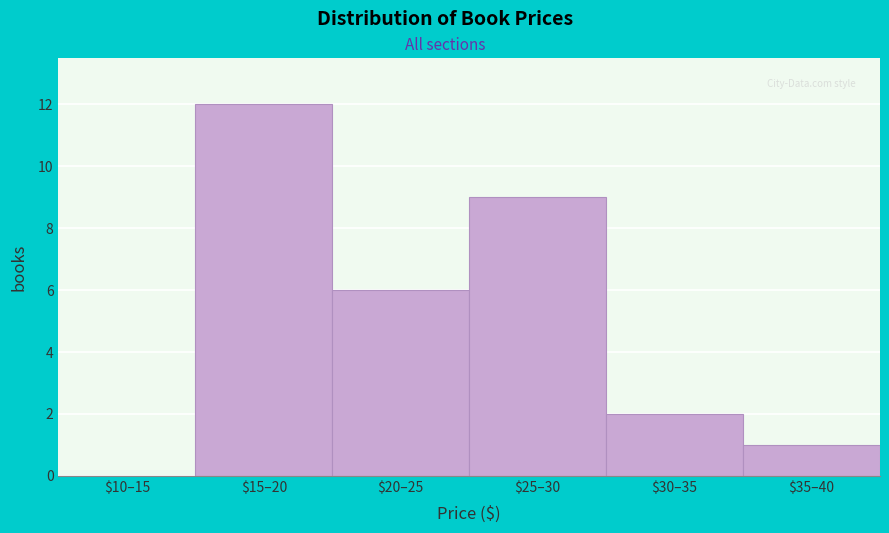

What is the greatest value displayed?

12